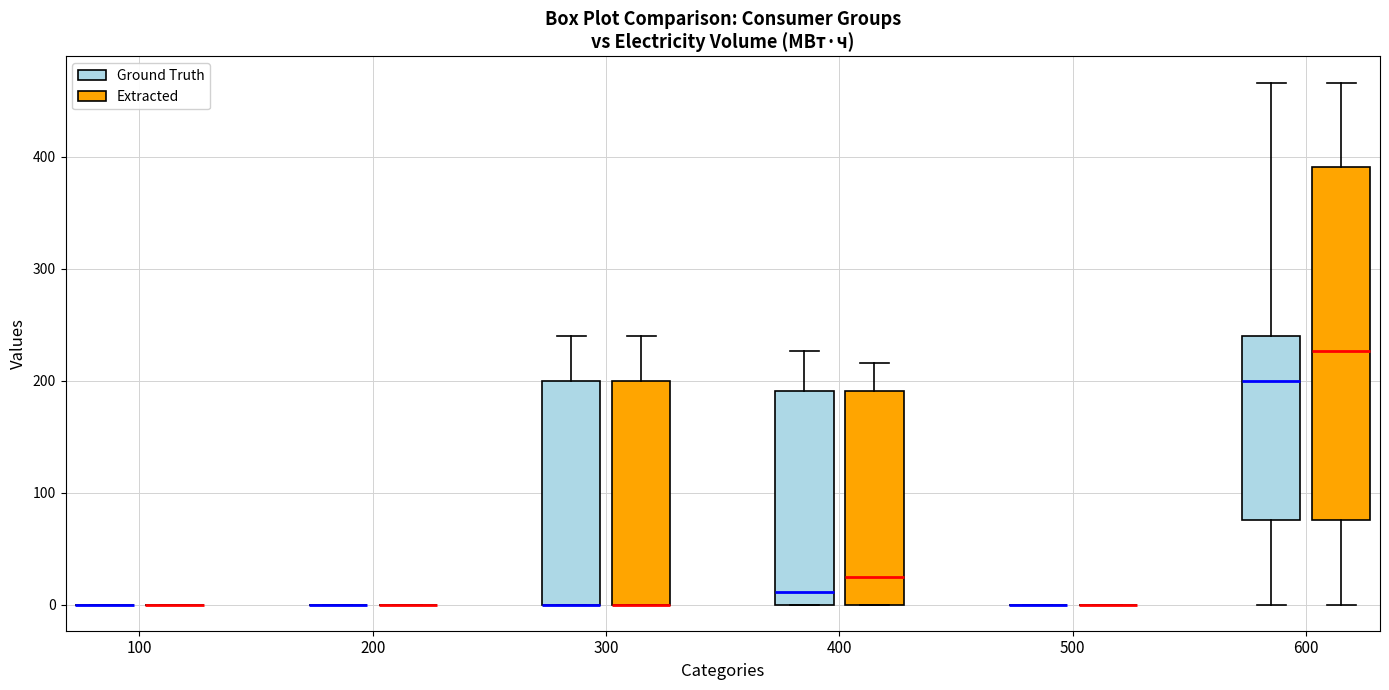

Reading left to right, read every box against the y-axis: the position of its median line, the range the box covers, and the ends of its whiskers. The values are not printed on the chart, so give them approximately, as read against the axis.

100 (Ground Truth): box collapsed to a line at 0, whiskers 0 to 0
100 (Extracted): box collapsed to a line at 0, whiskers 0 to 0
200 (Ground Truth): box collapsed to a line at 0, whiskers 0 to 0
200 (Extracted): box collapsed to a line at 0, whiskers 0 to 0
300 (Ground Truth): median 0 (drawn on the box's lower edge), box 0 to 200, whiskers 0 to 240
300 (Extracted): median 0 (drawn on the box's lower edge), box 0 to 200, whiskers 0 to 240
400 (Ground Truth): median 10, box 0 to 190, whiskers 0 to 230
400 (Extracted): median 20, box 0 to 190, whiskers 0 to 220
500 (Ground Truth): box collapsed to a line at 0, whiskers 0 to 0
500 (Extracted): box collapsed to a line at 0, whiskers 0 to 0
600 (Ground Truth): median 200, box 80 to 240, whiskers 0 to 470
600 (Extracted): median 230, box 80 to 390, whiskers 0 to 470